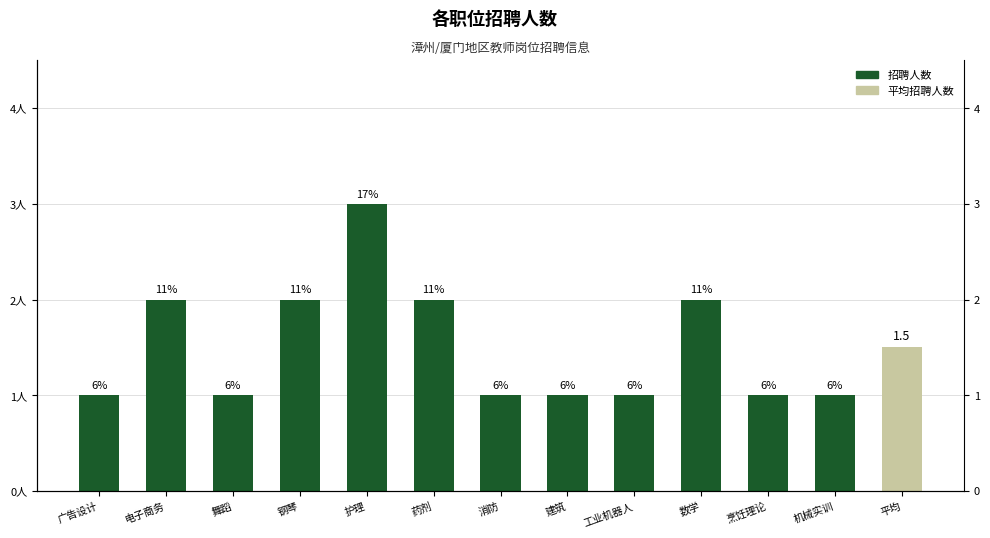

Does the chart contain any negative values?

No